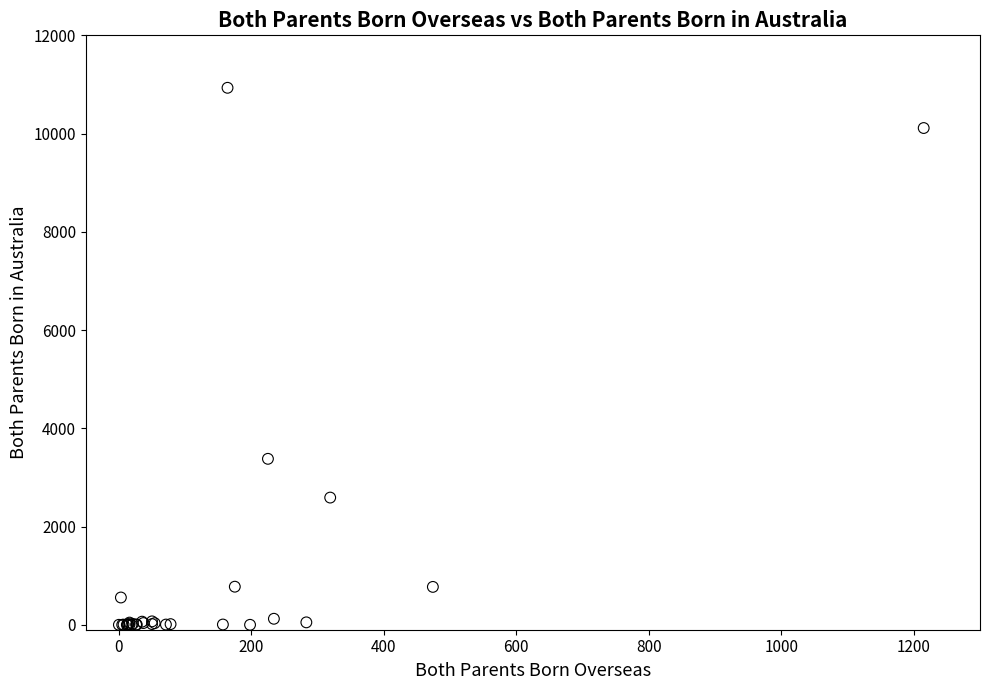

What Y value in the scatter plot is closest to 5466?

3379